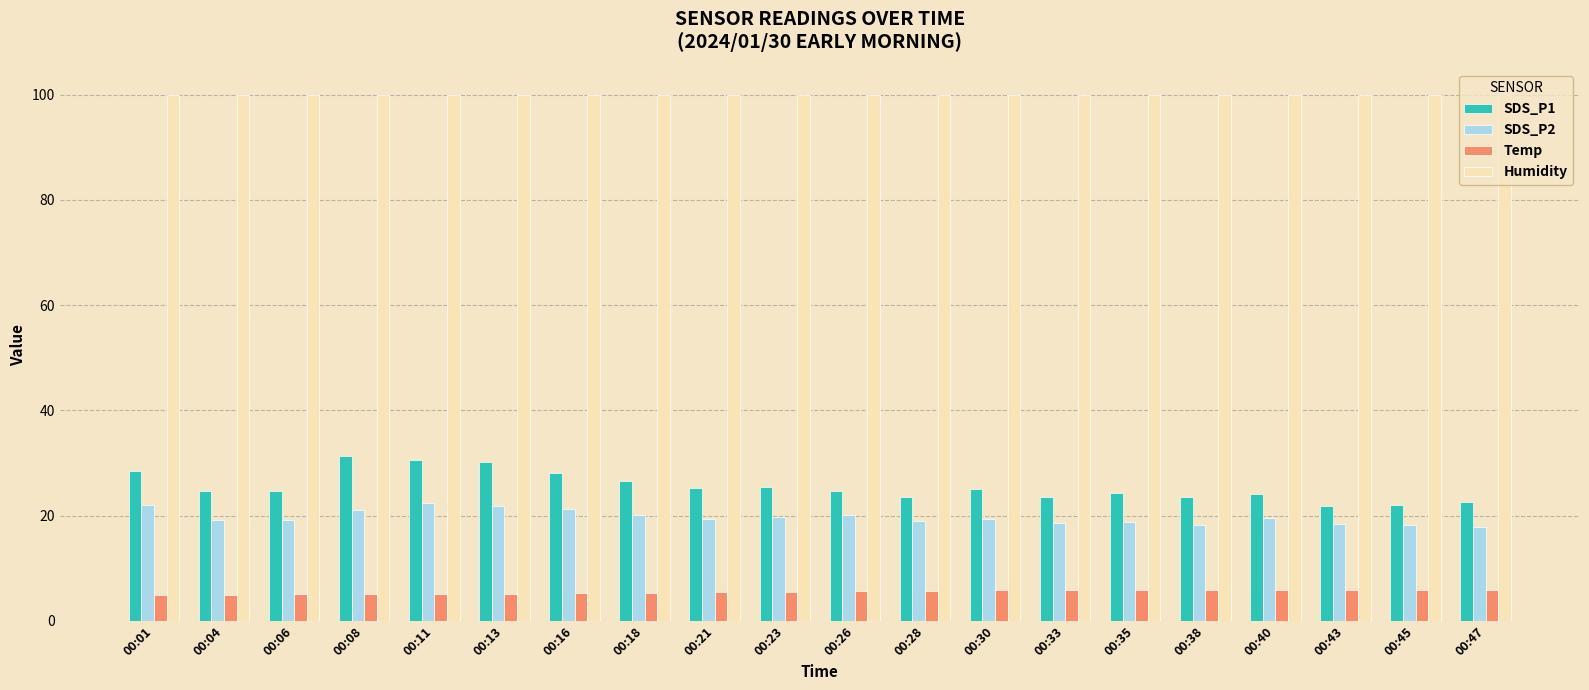

What is the sum of all Temp values?

109.3